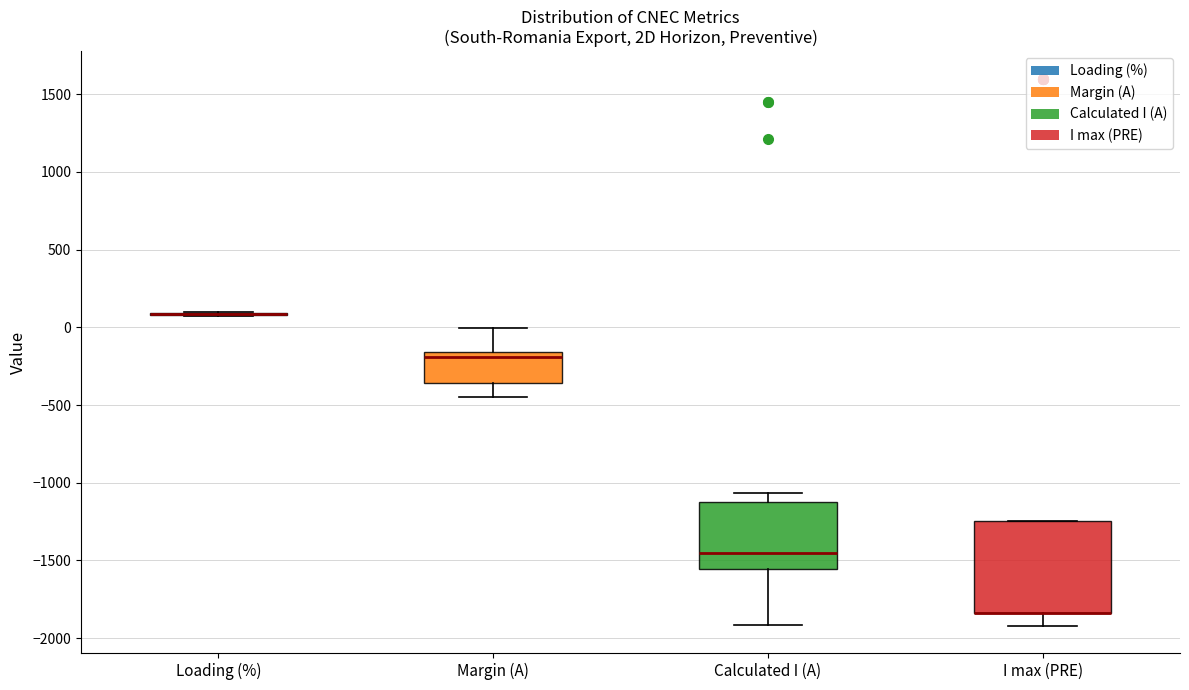

Reading left to right, transcribe this box plot: for each box, give where its median line is, the range the box spans, and where its two whiskers end, as read against the y-axis. The values are not printed on the chart, so give them approximately, as read against the axis.

Loading (%): box collapsed to a line at 100, whiskers 100 to 100
Margin (A): median -200, box -350 to -150, whiskers -450 to 0
Calculated I (A): median -1450, box -1550 to -1100, whiskers -1900 to -1050
I max (PRE): median -1850 (drawn on the box's lower edge), box -1850 to -1250, whiskers -1900 to -1250